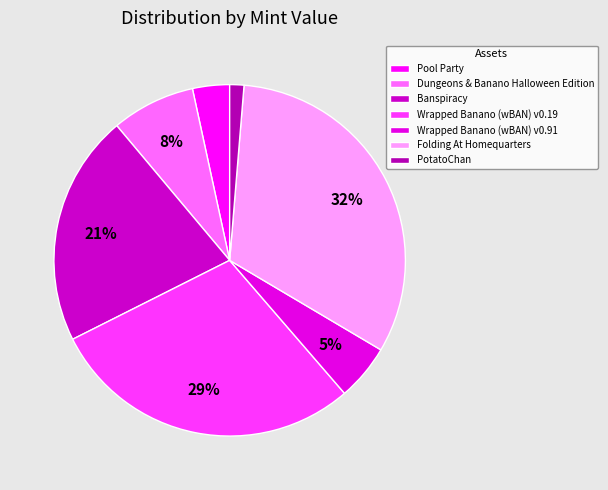

What is the total percentage of Wrapped Banano (wBAN) v0.91 and Folding At Homequarters?

37.4%